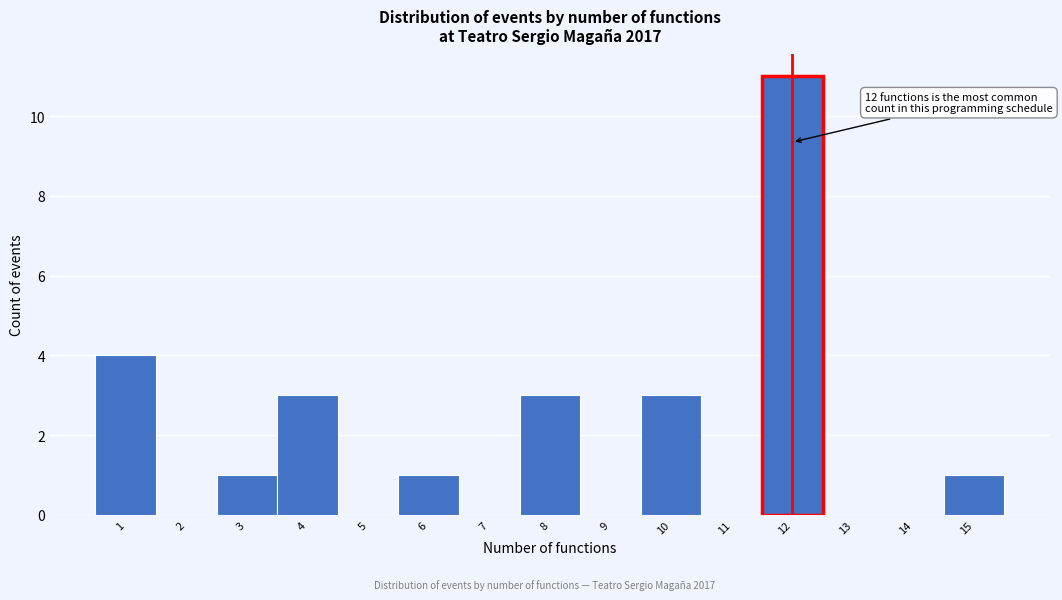

Which range on the x-axis has the tallest bar?

11.5 to 12.5